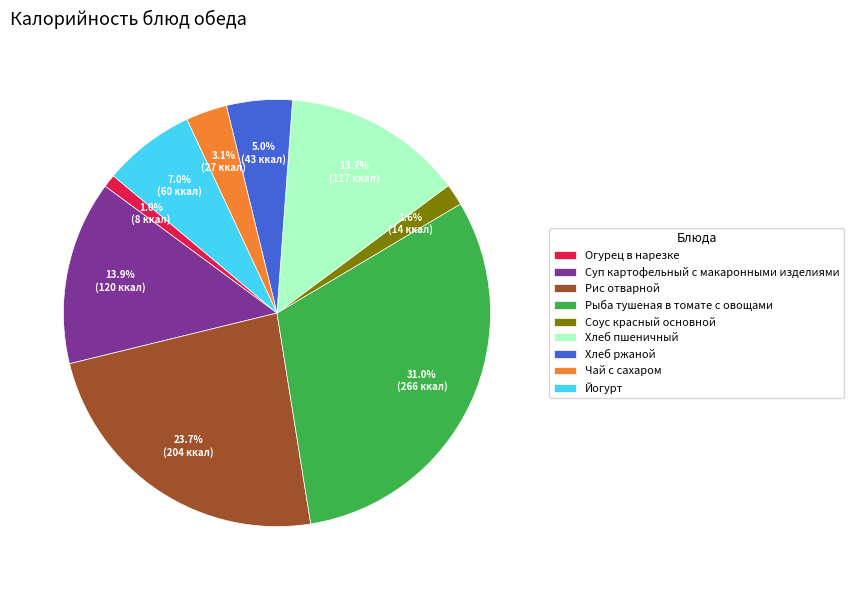

To the nearest percent, what is the combined percentage of Чай с сахаром and Хлеб пшеничный?

17%